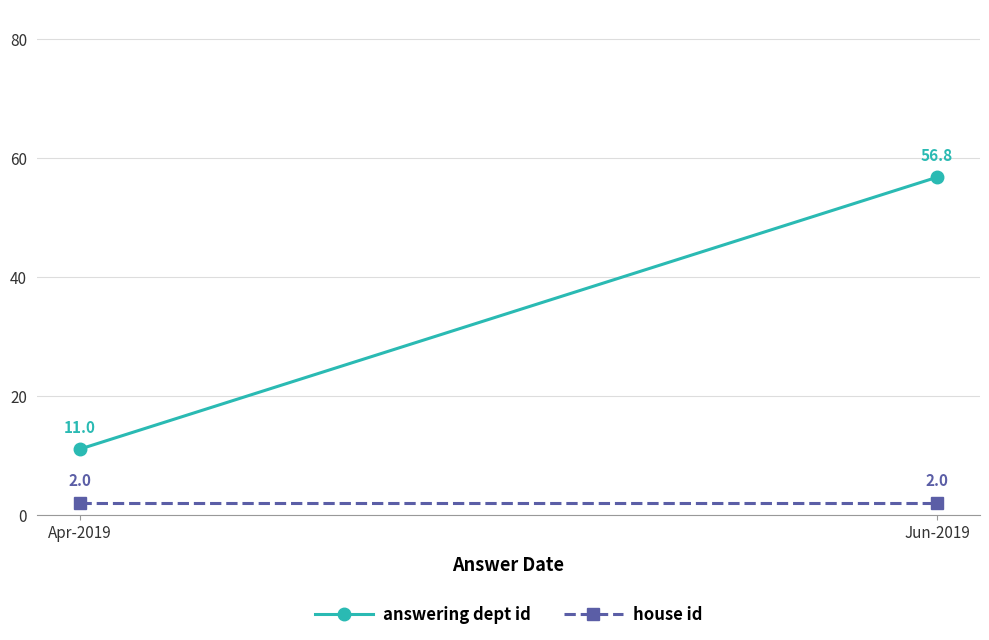

What is the label of the 1st point from the left?

Apr-2019